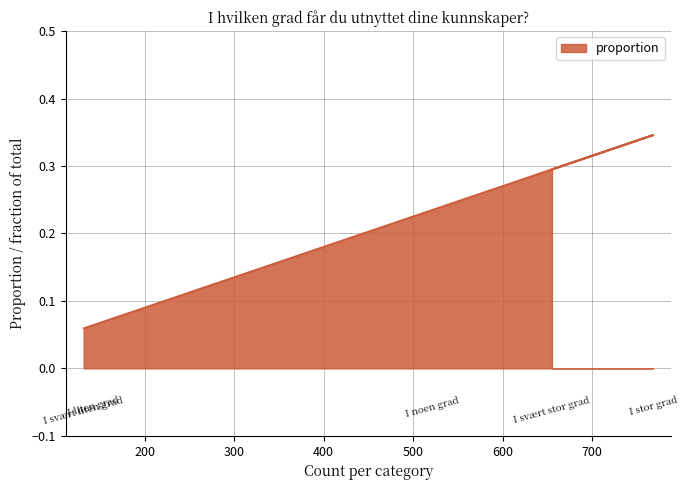

Rank the categories by value from highest to lowest.

I stor grad, I svært stor grad, I noen grad, I liten grad, I svært liten grad